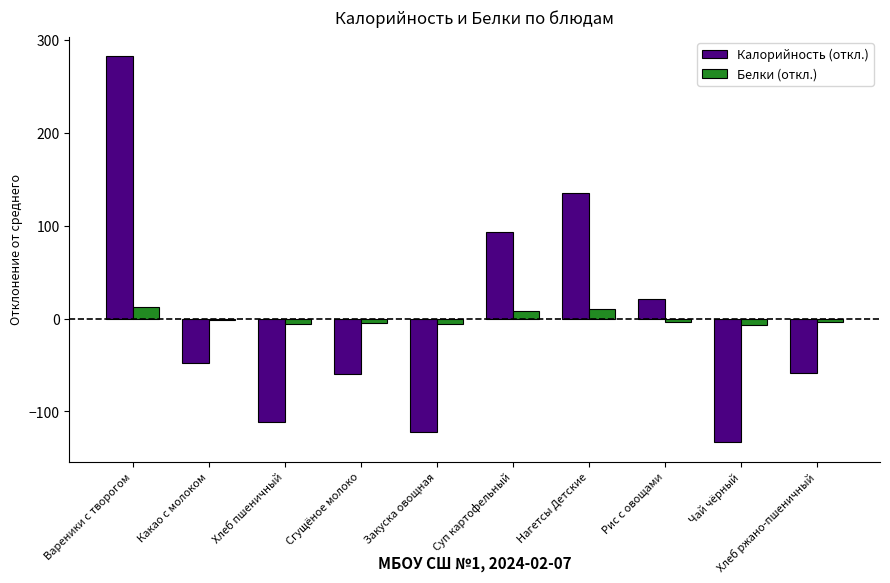

How many groups of bars are there?

10